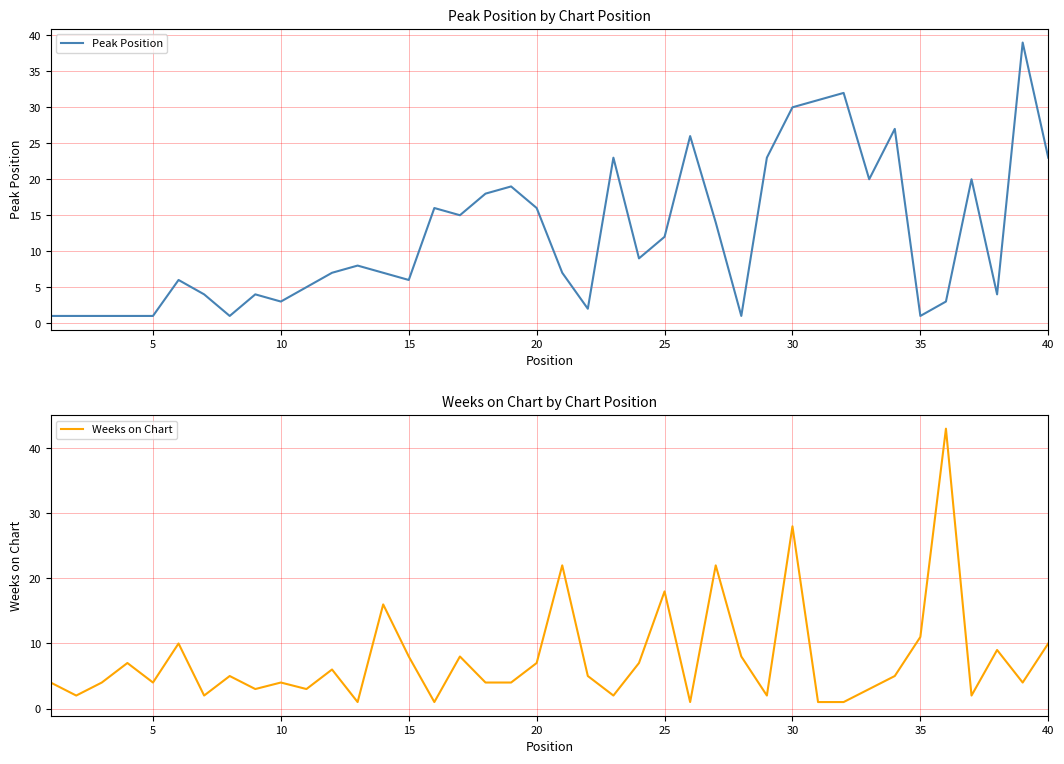

How many times do Weeks on Chart and Peak Position cross each other?

17